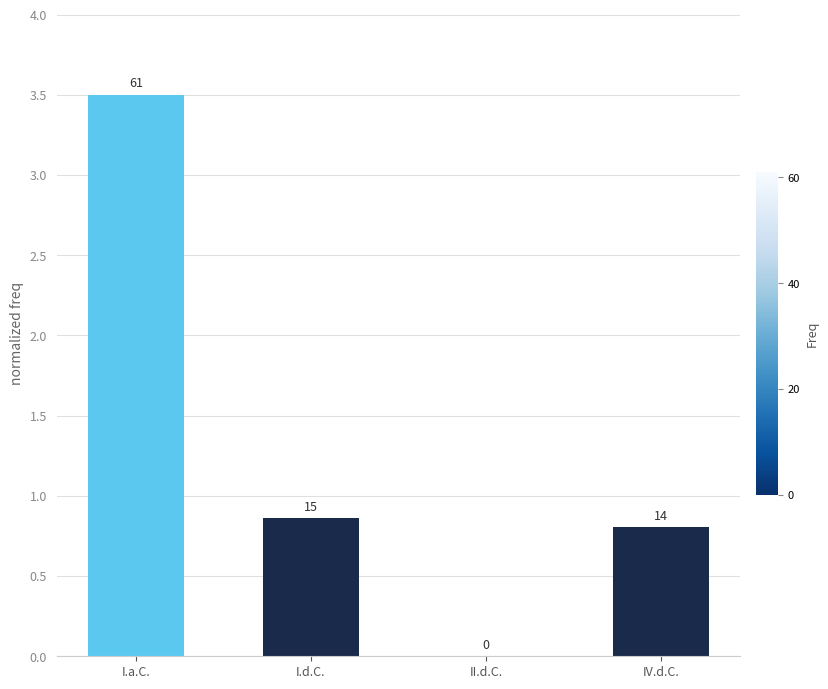

What is the maximum value shown in the chart?

3.5